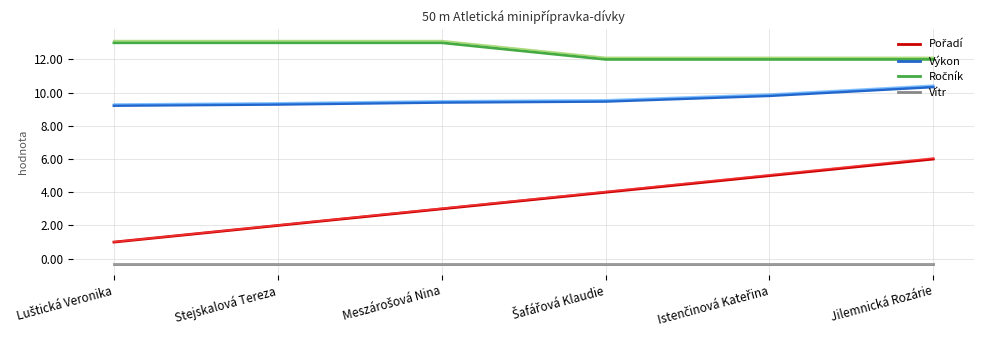

What is the difference between the second highest and second lowest values in the Pořadí series?

3.0